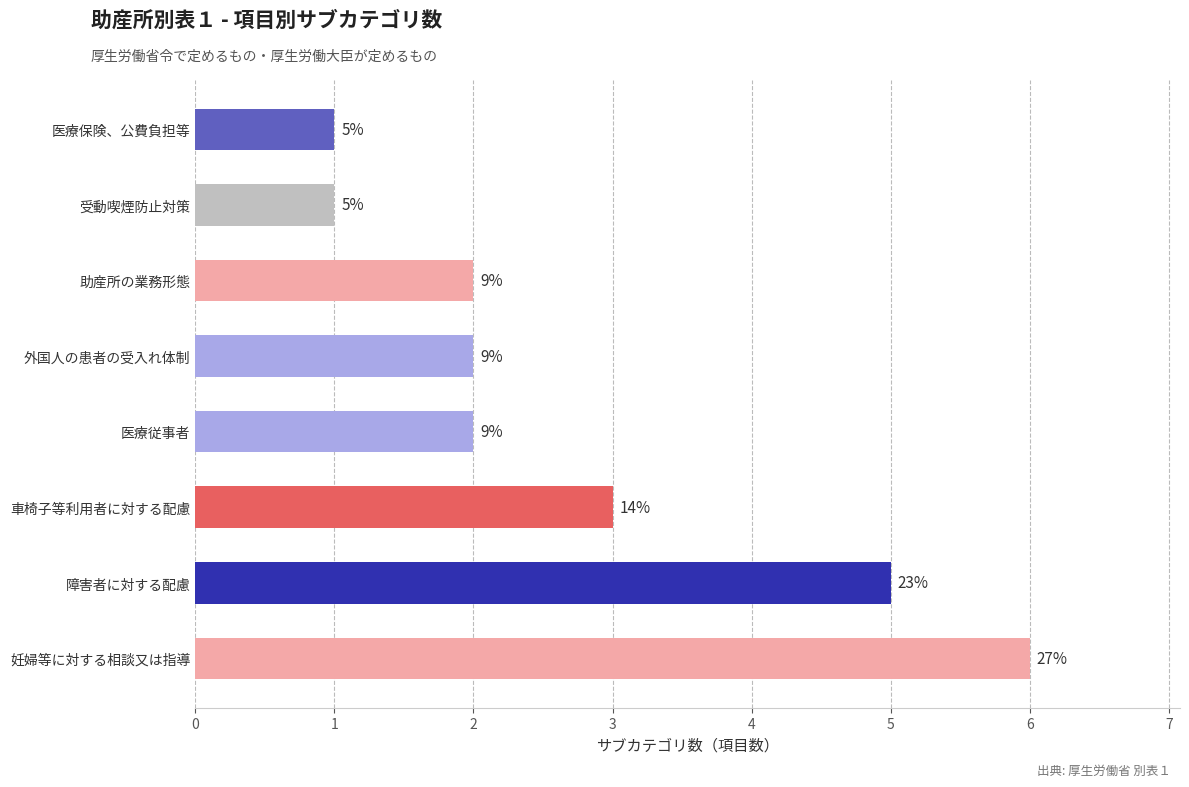

Are the bars horizontal?

Yes